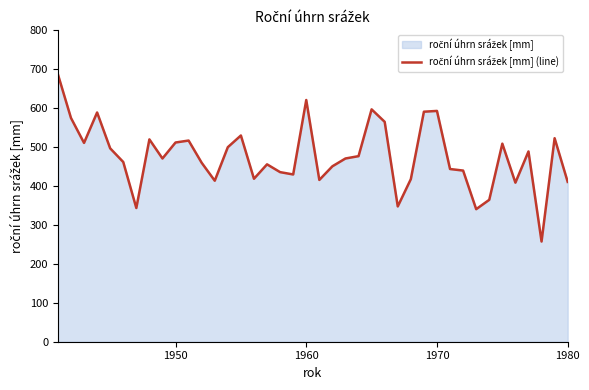

What is the difference between the maximum and minimum values?

429